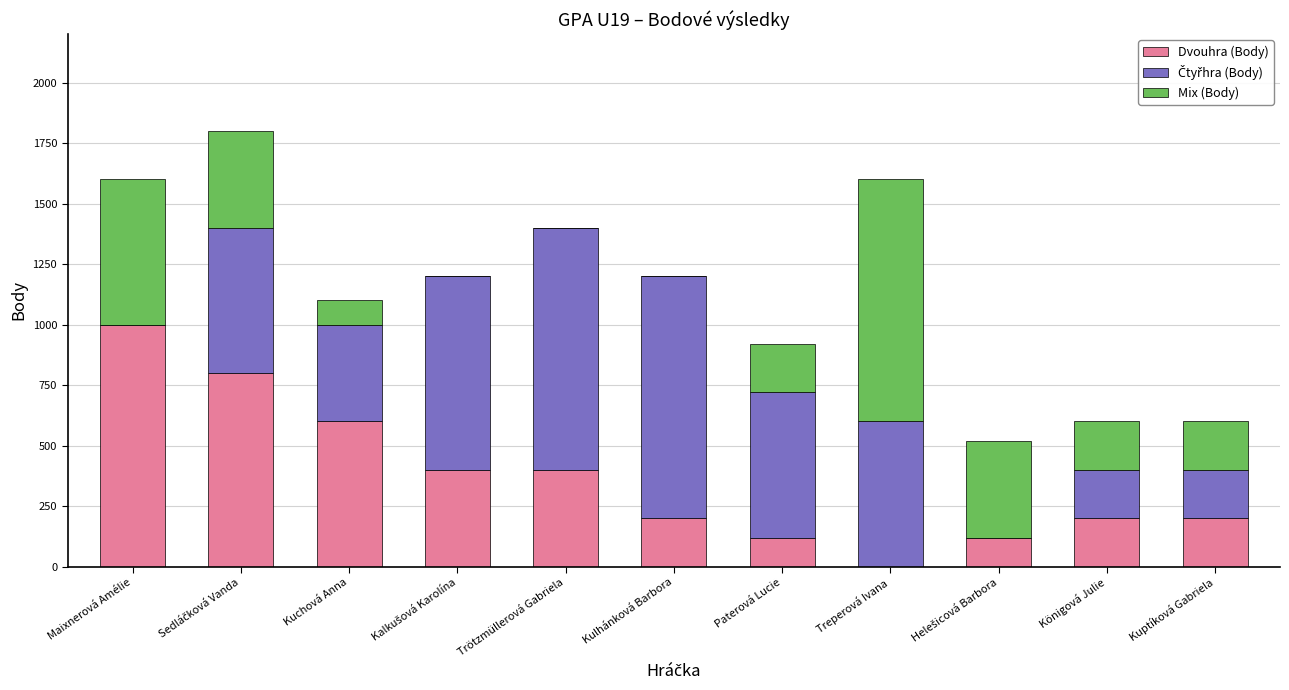

What is the difference between the Dvouhra (Body) values at Königová Julie and Paterová Lucie?

80